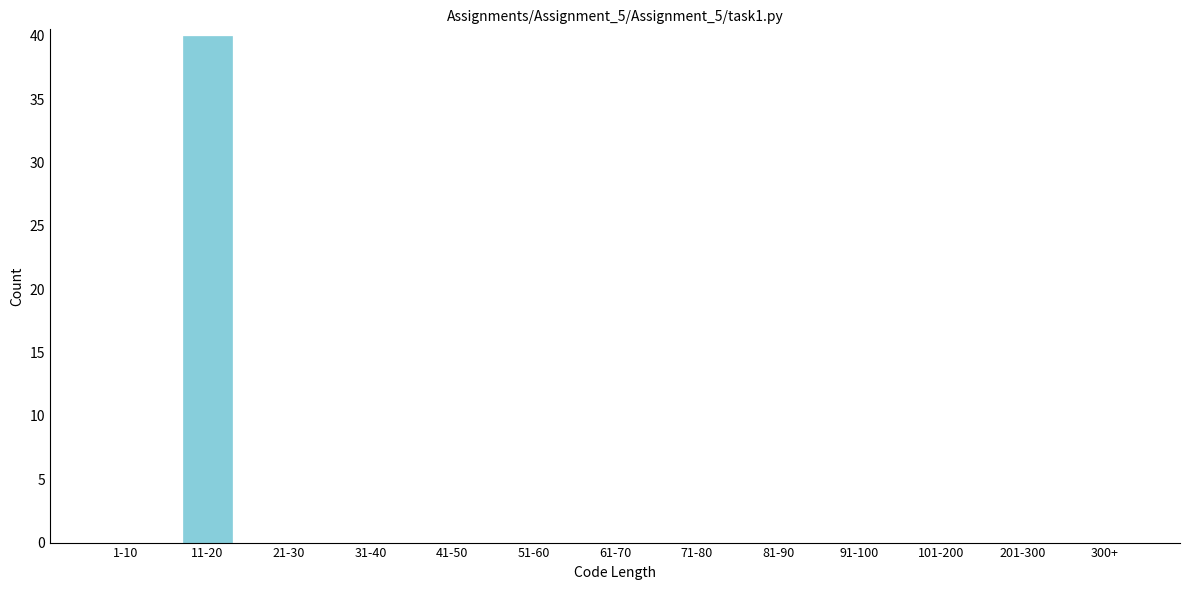

Reading left to right, what are all the values shown in this chart?

1-10=0	11-20=40	21-30=0	31-40=0	41-50=0	51-60=0	61-70=0	71-80=0	81-90=0	91-100=0	101-200=0	201-300=0	300+=0